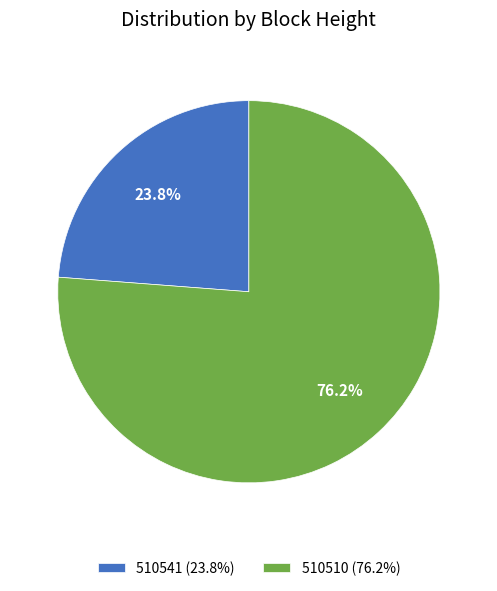

Which slice is the smallest?

510541